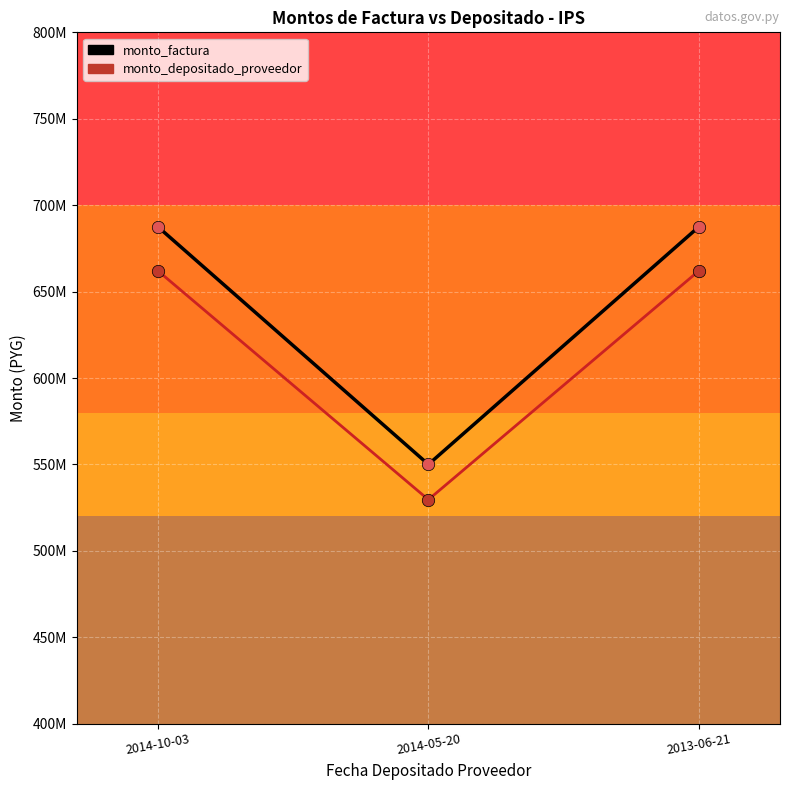

What are all the series names shown in the legend?

monto_factura, monto_depositado_proveedor